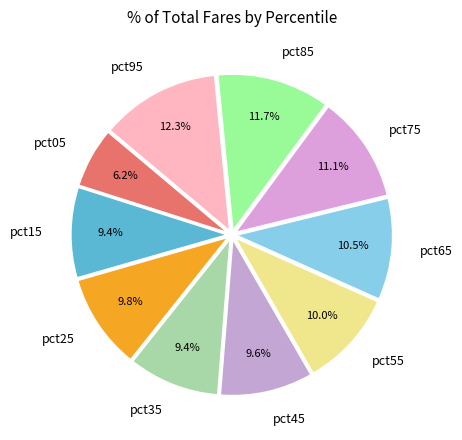

Do pct75 and pct55 together represent more than half of the pie?

No